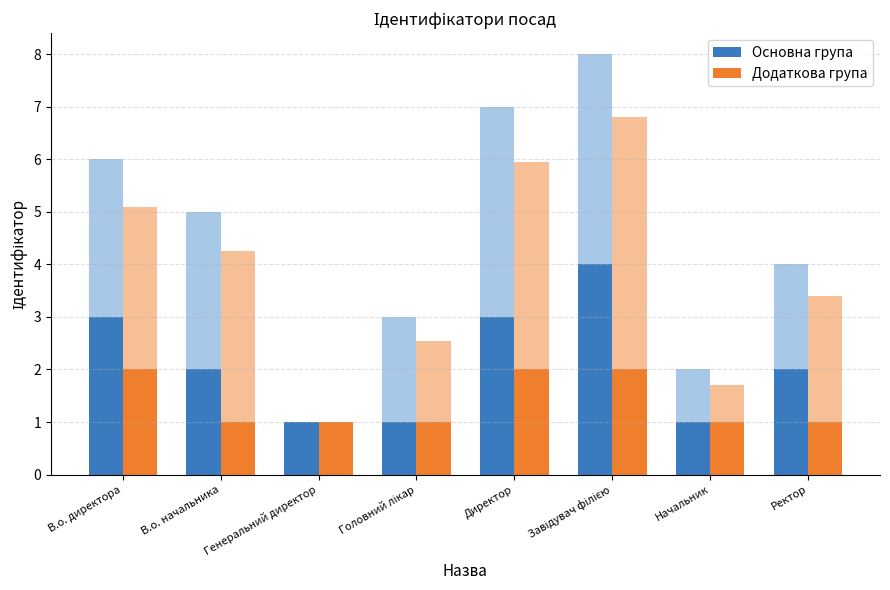

Is the value of Додаткова група at Завідувач філією greater than the value of Основна група at Генеральний директор?

Yes